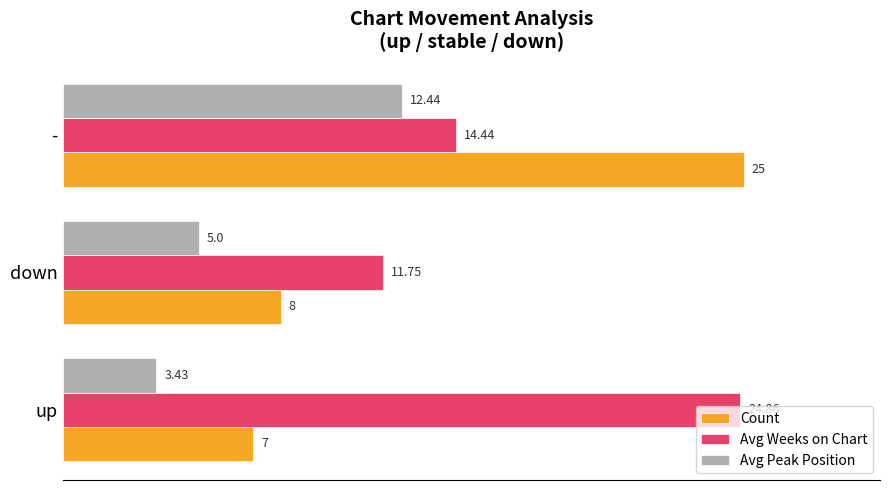

How many values in the Avg Weeks on Chart series exceed 14?

2